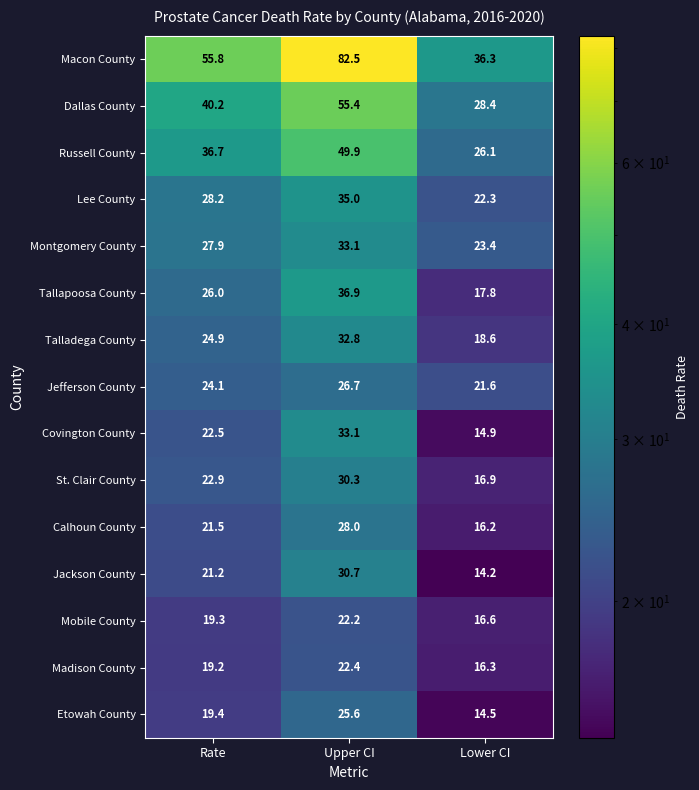

List the labels in order of Macon County value, largest first.

Upper CI, Rate, Lower CI